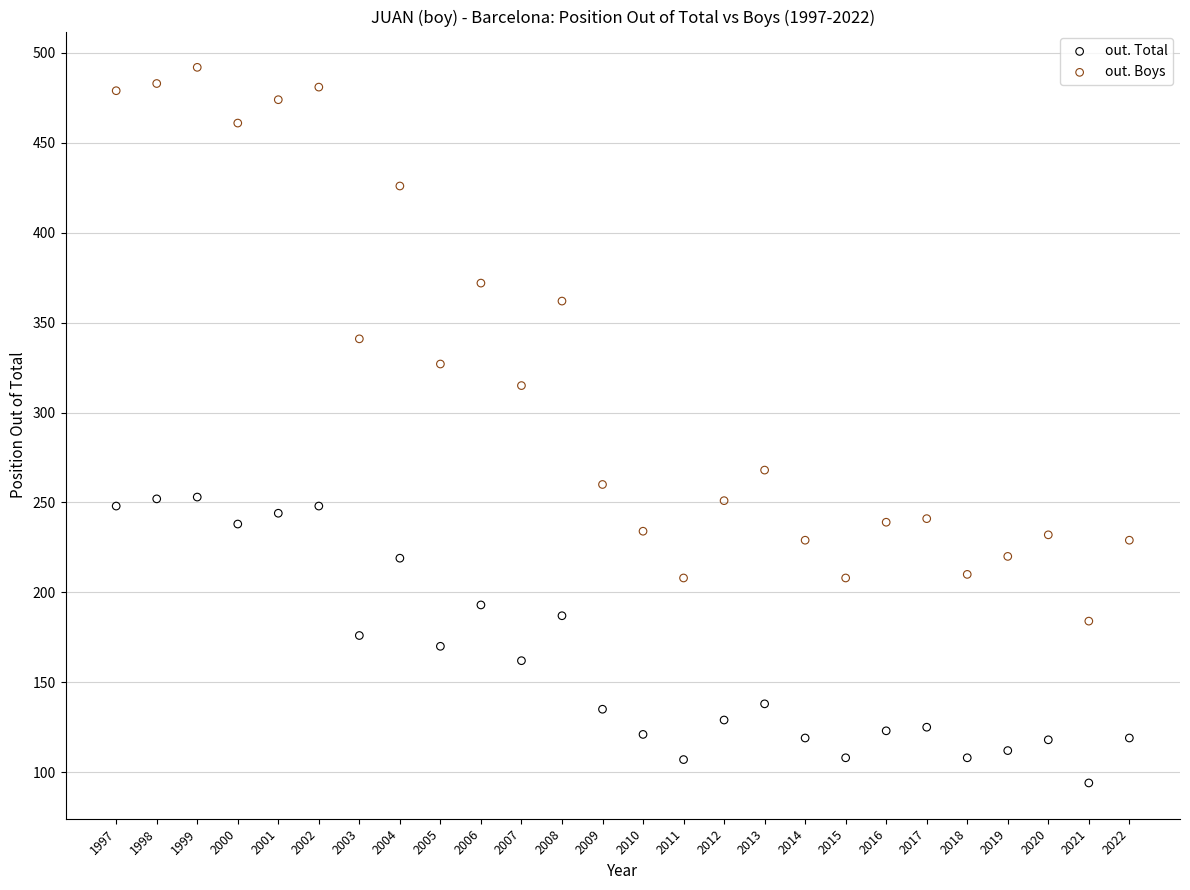

Across all data points, what is the range of Y values (max minus min)?

398